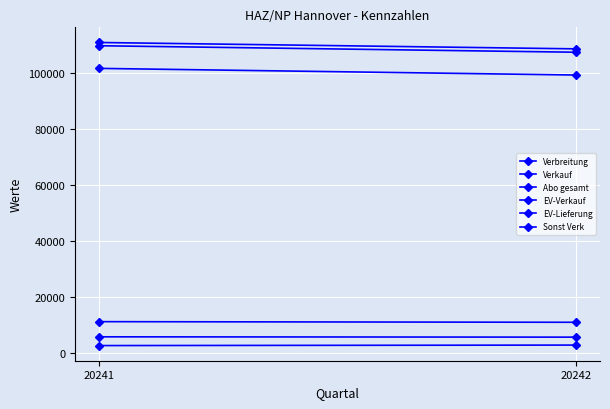

At which label does EV-Lieferung reach its minimum?

20242